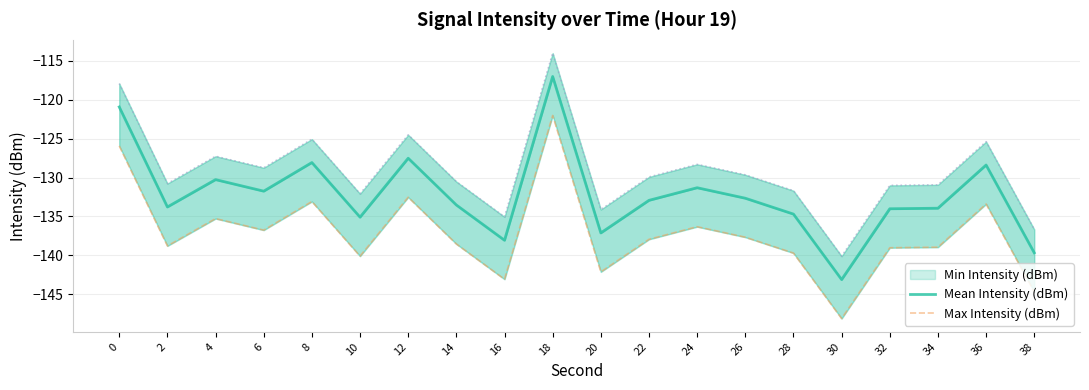

In Mean Intensity (dBm), how many points are lower than both neighbors (excluding endpoints)?

6